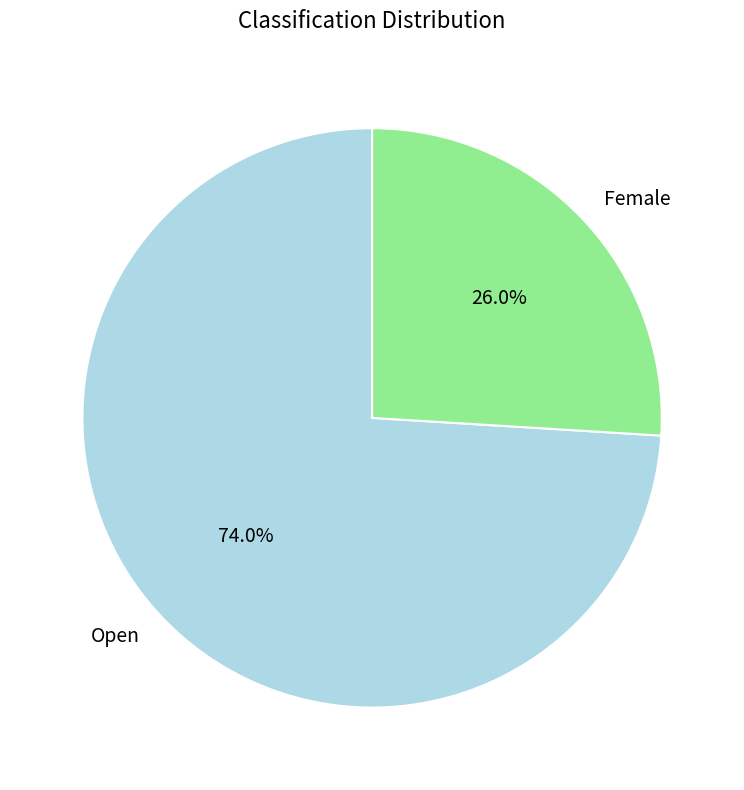

Is it true that Female is 26% of the pie?

True